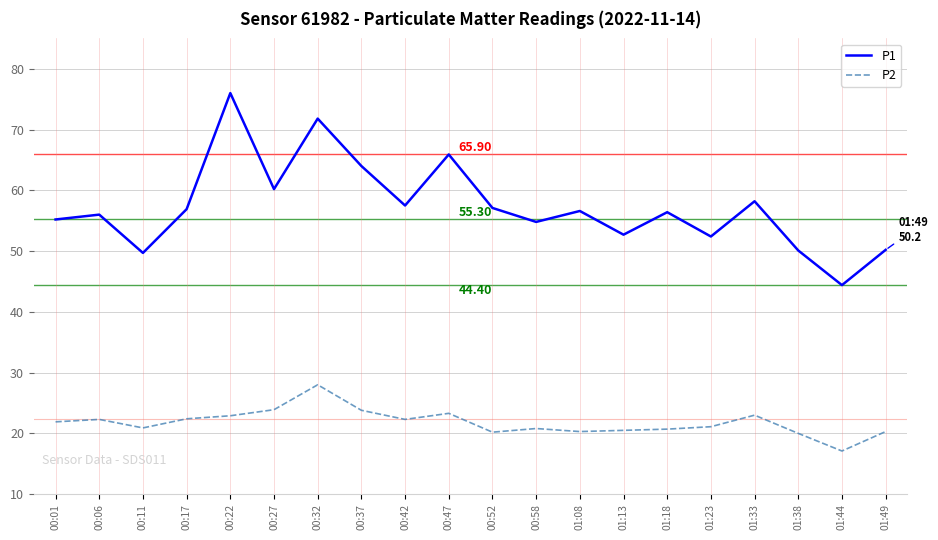

Which series has the widest spread of values?

P1